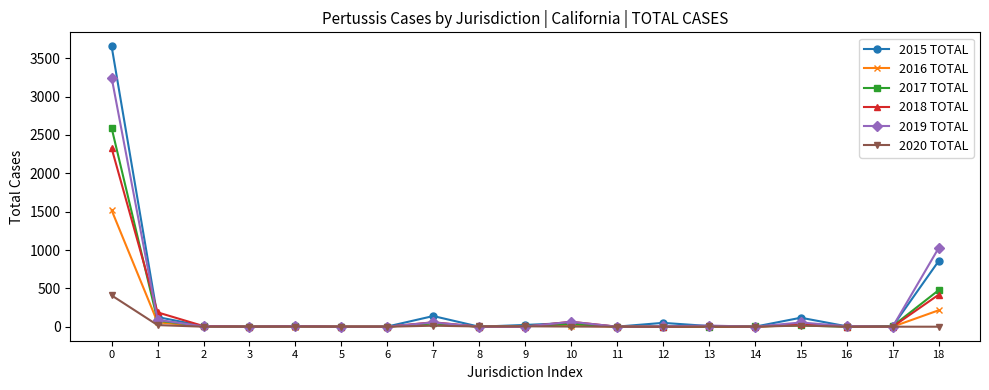

List the series in order of their peak value, lowest first.

2020 TOTAL, 2016 TOTAL, 2018 TOTAL, 2017 TOTAL, 2019 TOTAL, 2015 TOTAL